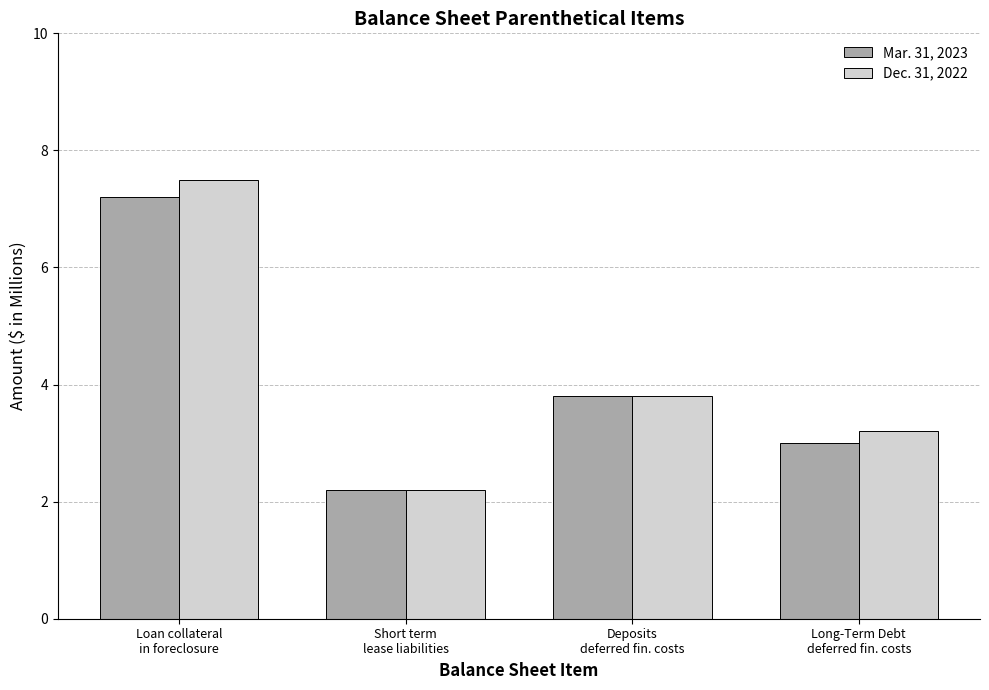

What is the difference between the Dec. 31, 2022 values at Deposits
deferred fin. costs and Loan collateral
in foreclosure?

3.7